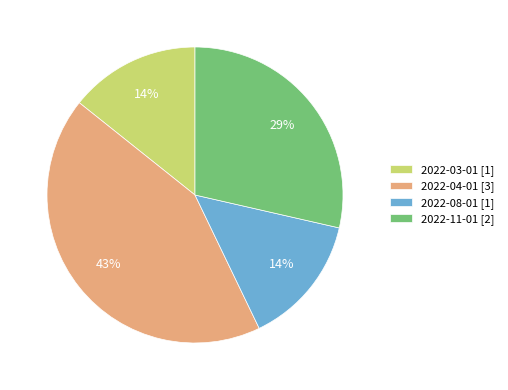

To the nearest percent, what is the difference between the 2022-04-01 and 2022-08-01 slice percentages?

29%